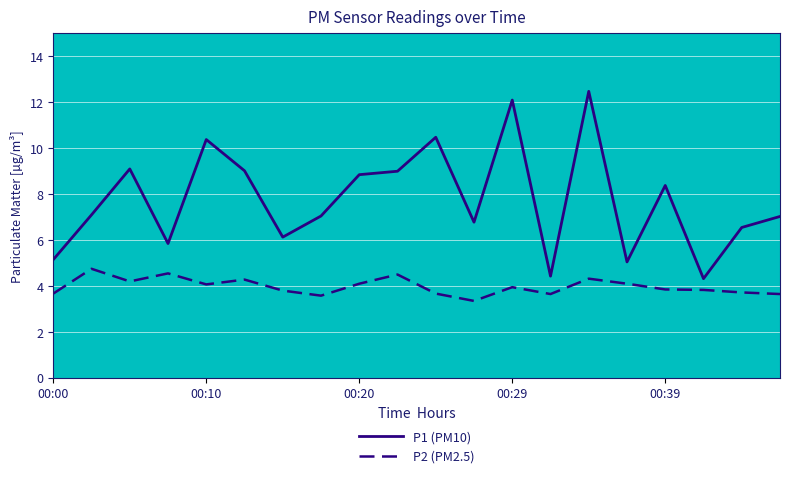

True or false: P2 (PM2.5) and P1 (PM10) intersect in this chart.

False